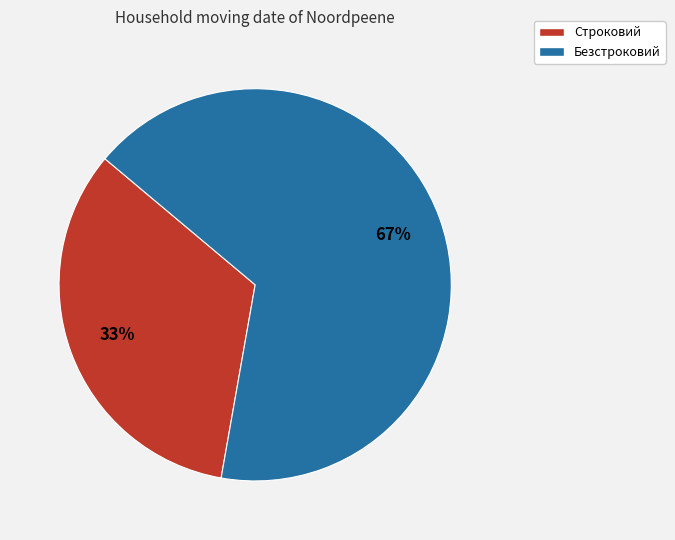

Do Строковий and Безстроковий together represent more than half of the pie?

Yes